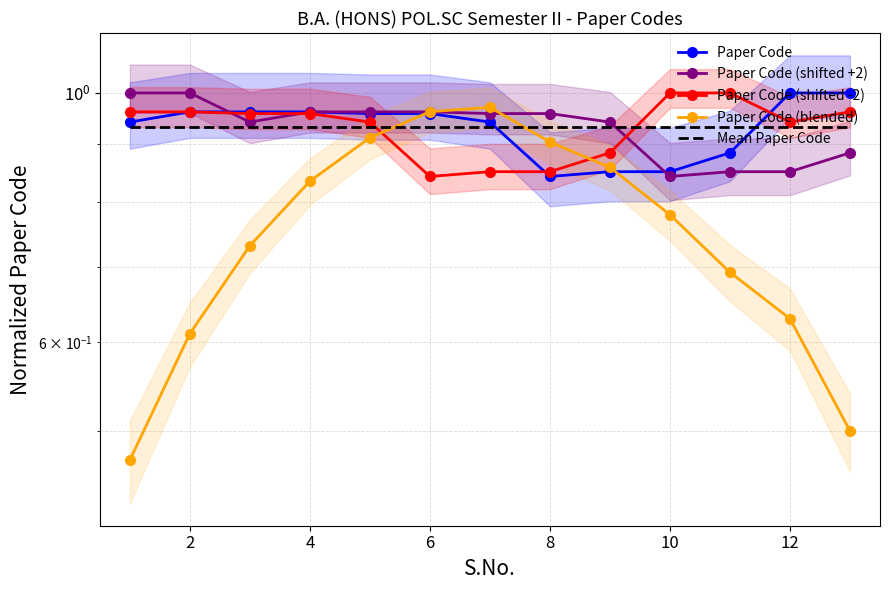

How many intersections are there between Paper Code (shifted -2) and Mean Paper Code?

2